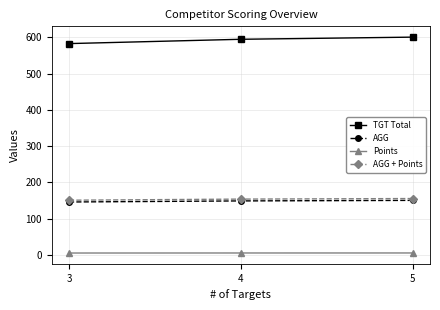

What is the value of the AGG + Points point at the 2nd from the left?

153.8